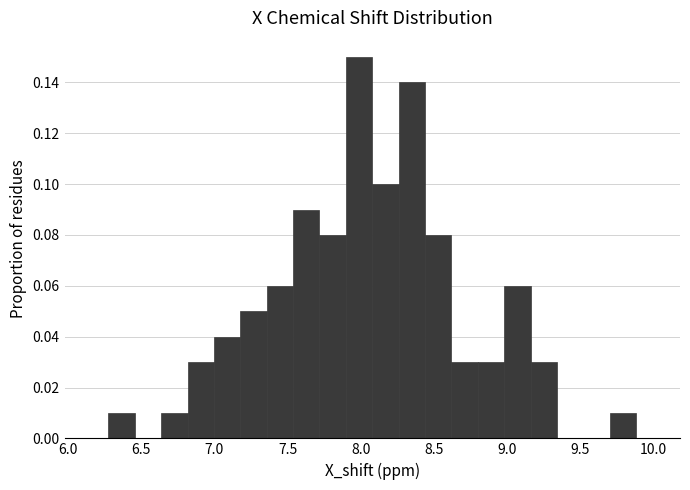

Around what value on the x-axis is the tallest bar? Give the approximate position of its centre, as read against the axis.

8.00